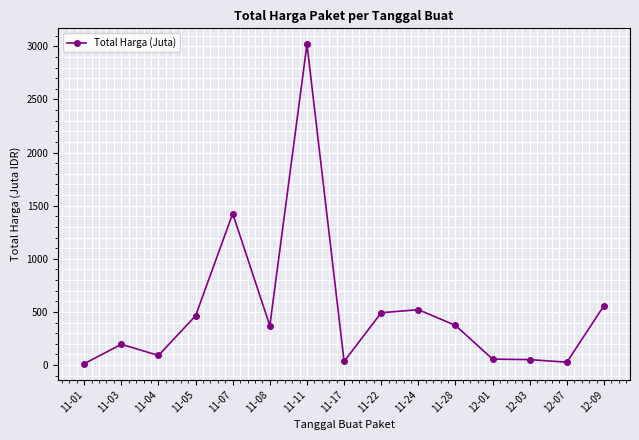

What is the difference between the second highest and second lowest values?

1398.5